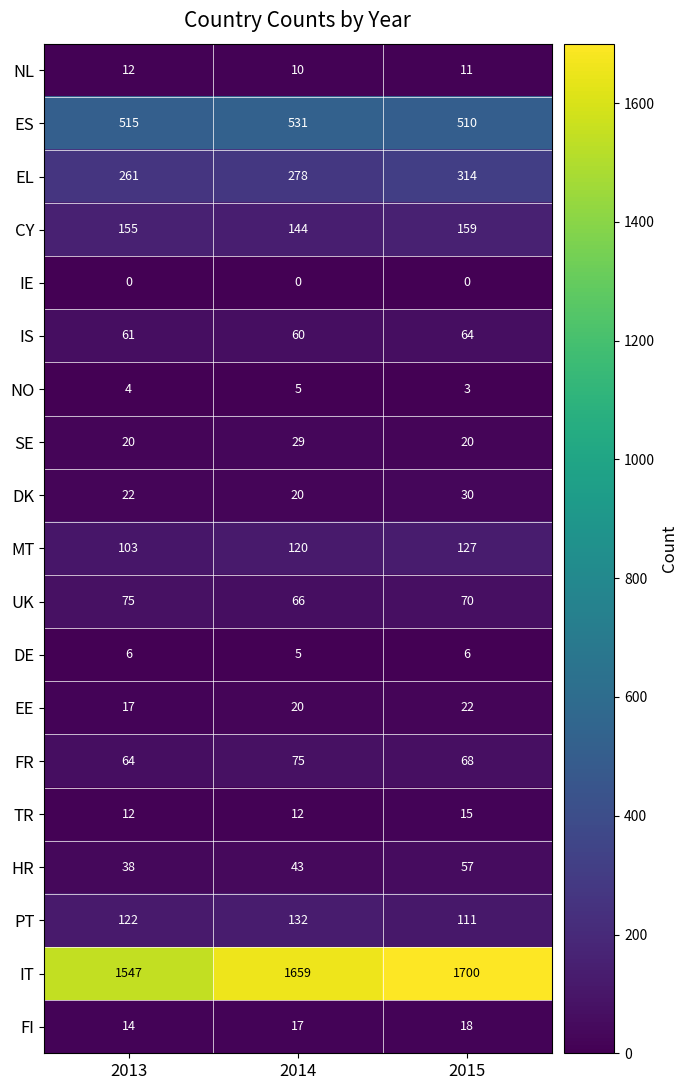

Which series has the largest total across all categories?

IT